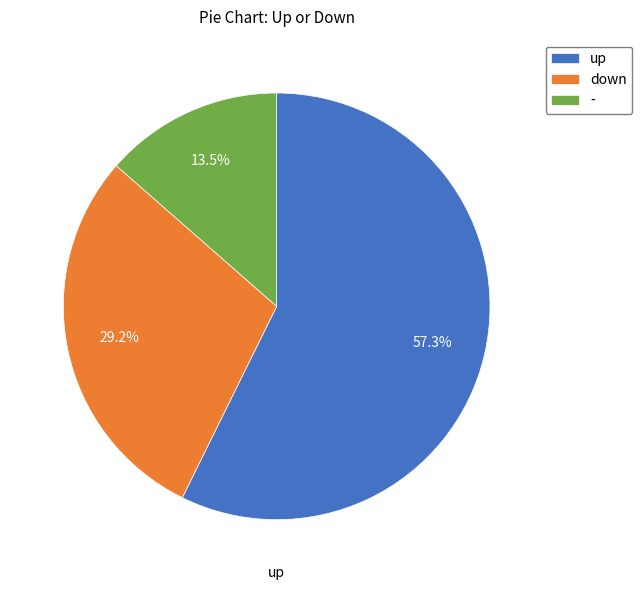

How many slices are in this pie chart?

3